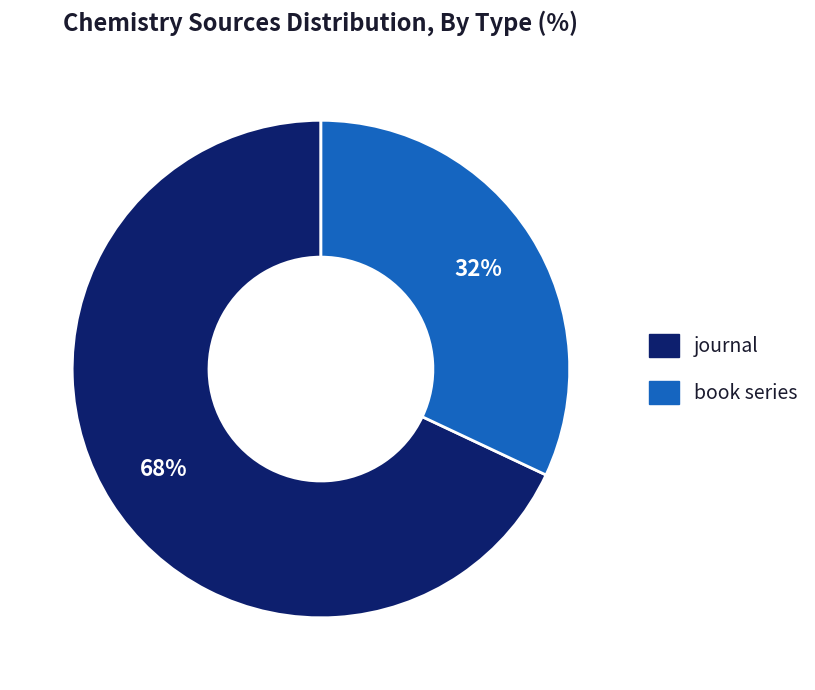

To the nearest percent, what is the average slice percentage?

50%